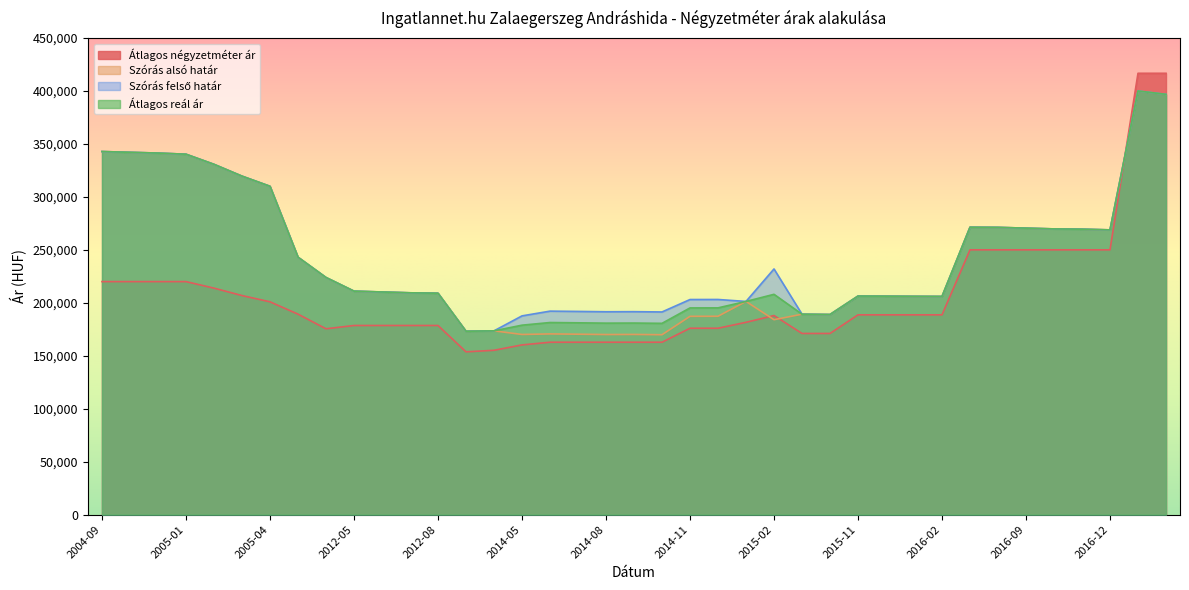

Rank the series by their maximum value, from lowest to highest.

Szórás alsó határ, Szórás felső határ, Átlagos reál ár, Átlagos négyzetméter ár